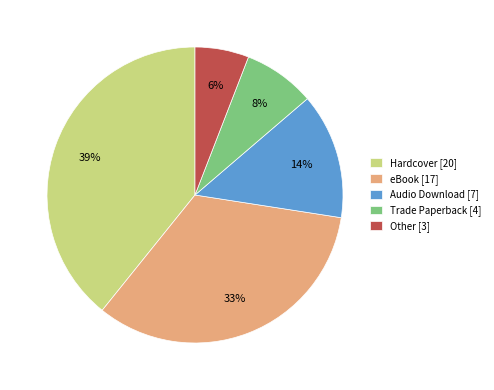

Is there a majority slice in this chart?

No